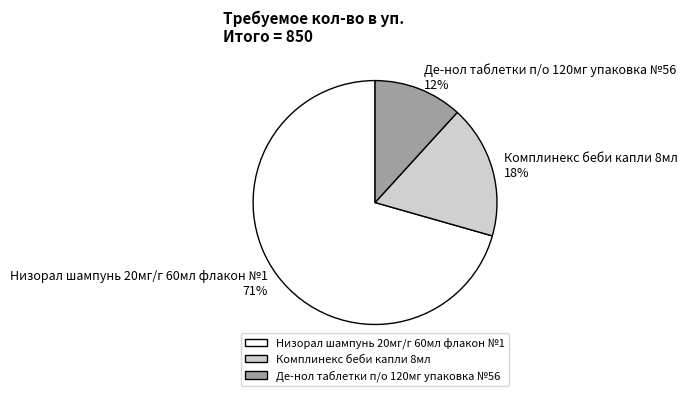

What percentage is the Де-нол таблетки п/о 120мг упаковка №56 slice, to the nearest percent?

12%